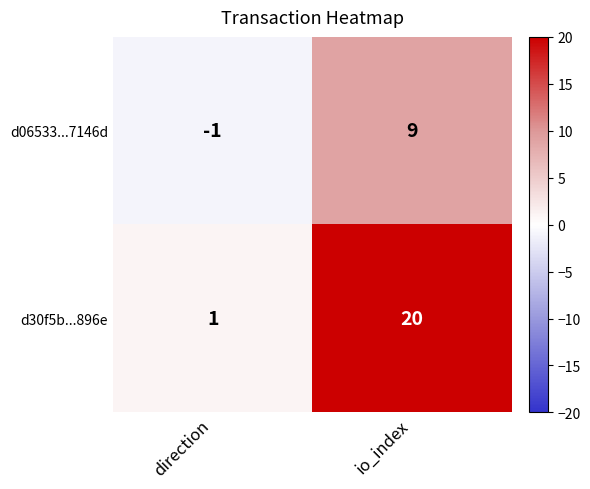

At which category is the sum across all series the highest?

io_index